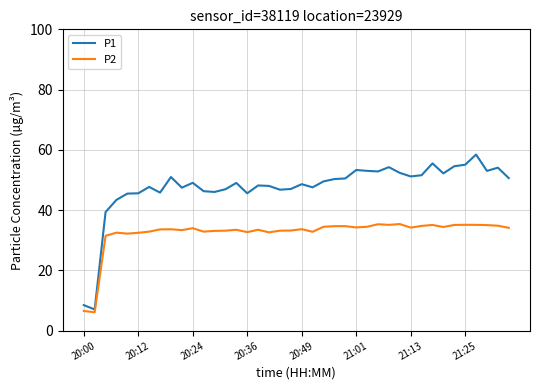

Which series has the widest spread of values?

P1